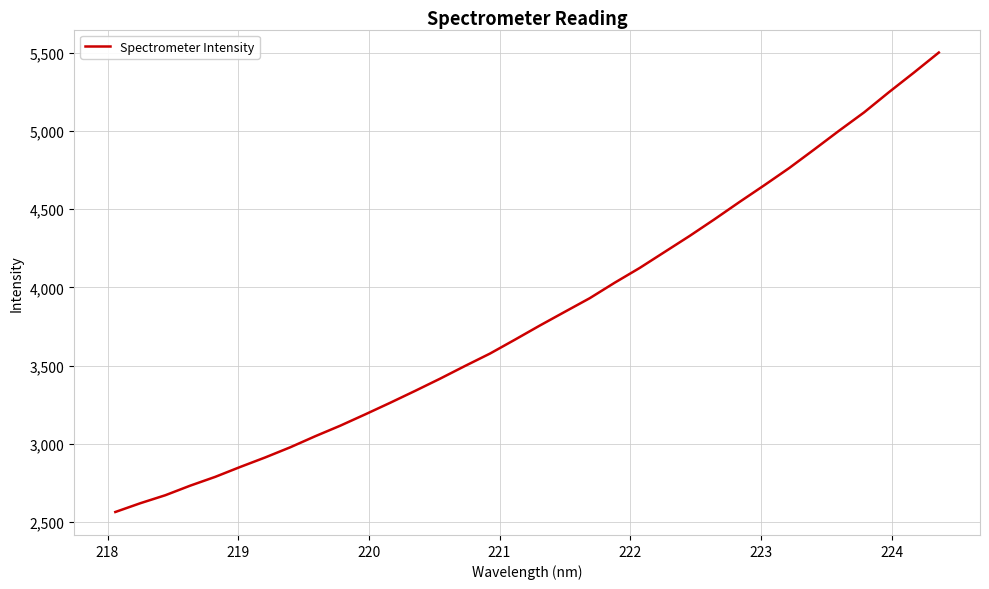

What is the greatest value displayed?

5502.1